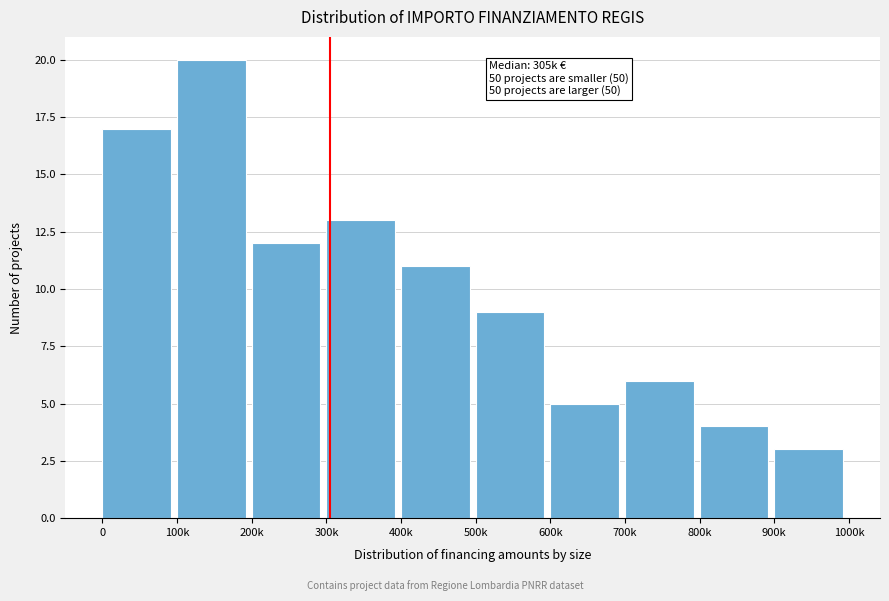

Reading right to left, what are all the values shown in this chart?

3	4	6	5	9	11	13	12	20	17